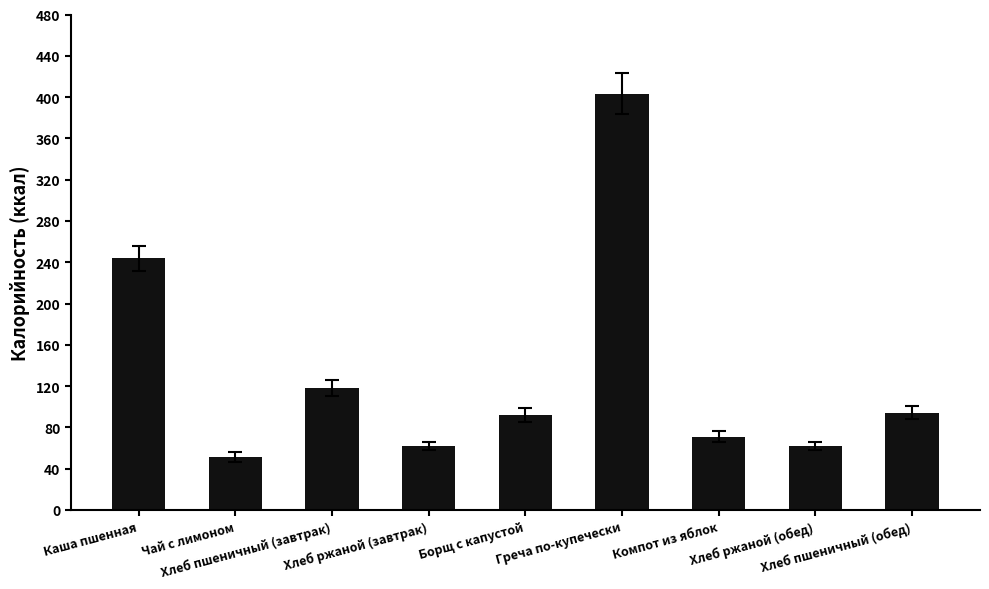

What is the ratio of the value at Хлеб ржаной (обед) to the value at Греча по-купечески?

0.2